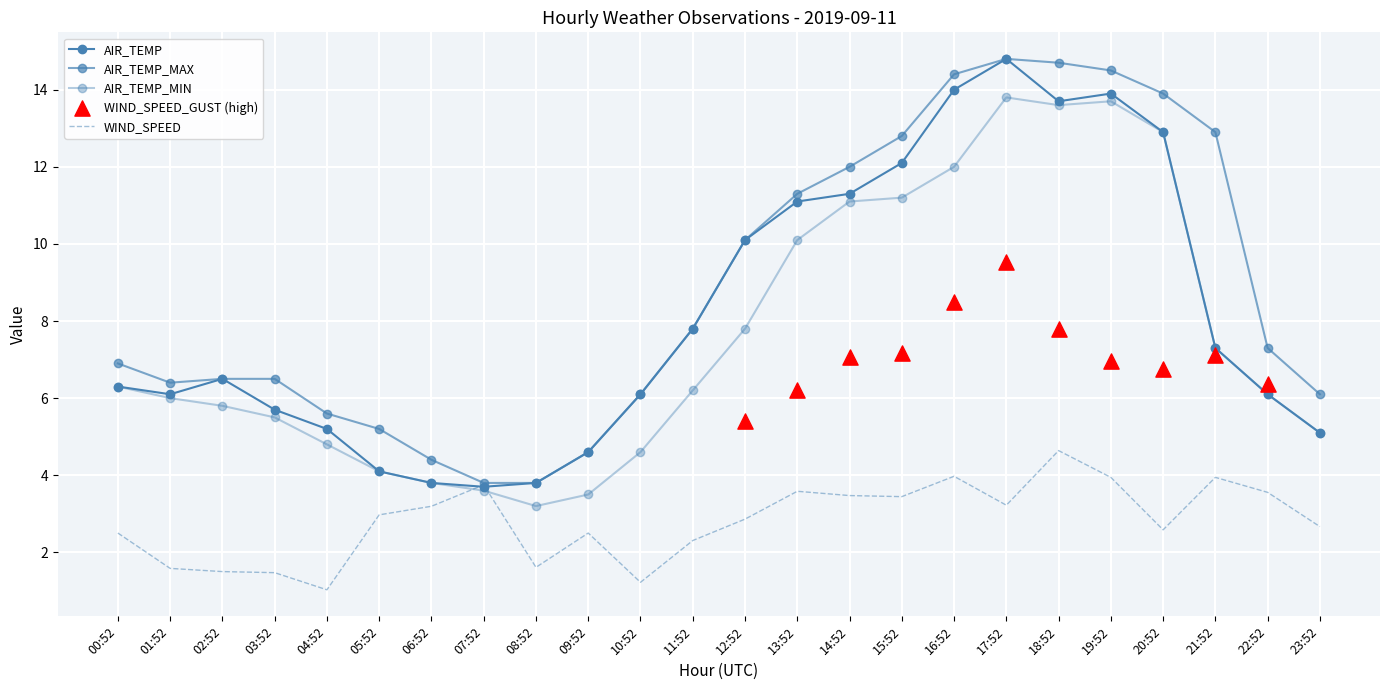

Is the value of AIR_TEMP_MIN at 12:52 greater than the value of AIR_TEMP_MAX at 09:52?

Yes